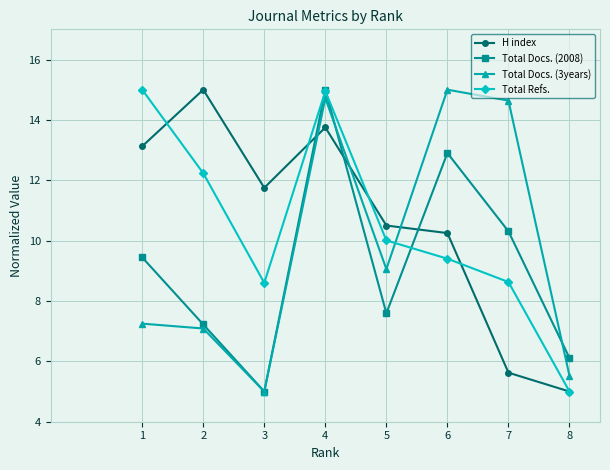

What is the difference between the highest and lowest values at 1?

7.8